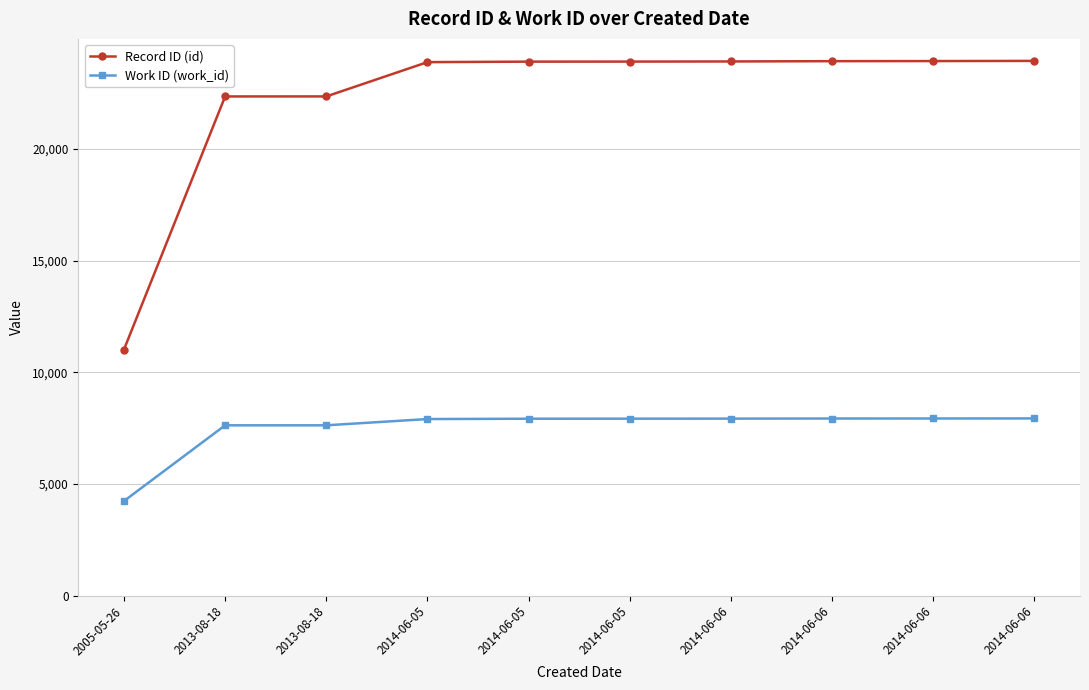

How many lines are shown in the chart?

2